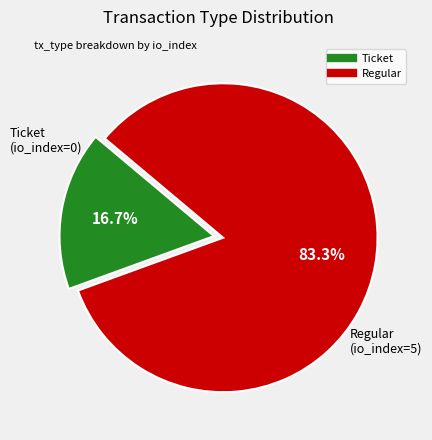

Rank the categories by value from highest to lowest.

Regular, Ticket